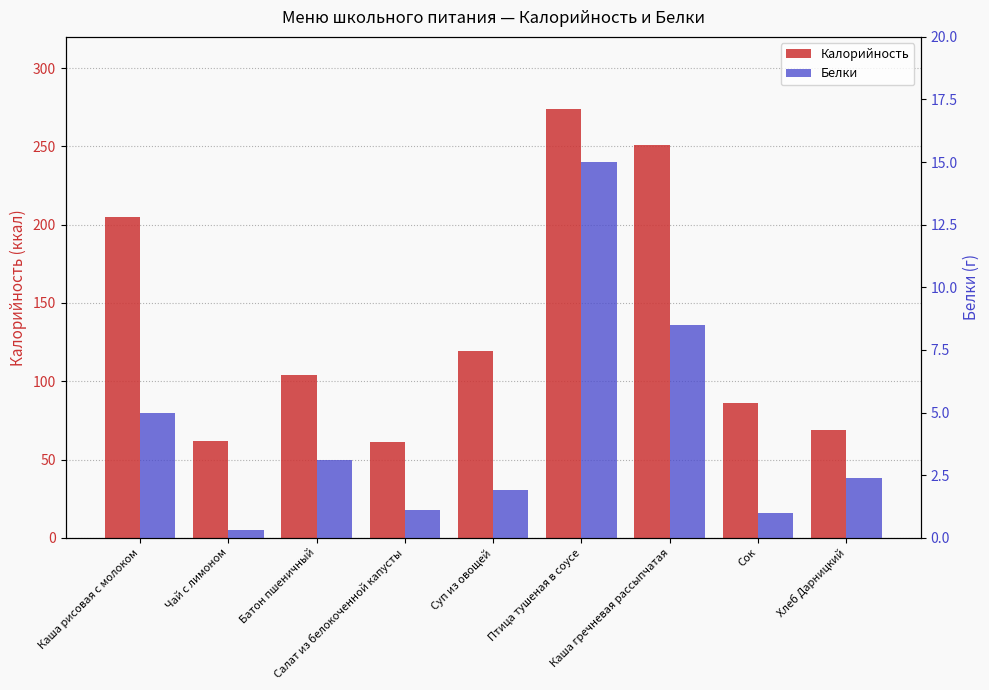

Which category has the lowest value in the Калорийность series?

Салат из белокоченной капусты